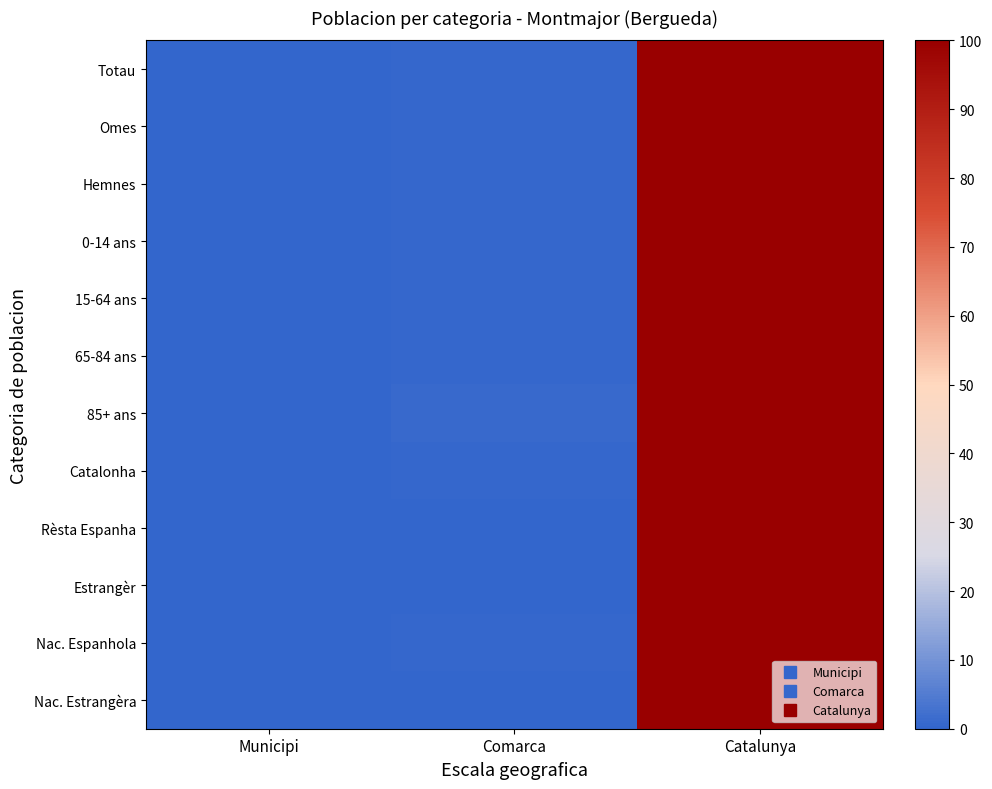

Rank the series by their maximum value, from lowest to highest.

Totau, Omes, Hemnes, 0-14 ans, 15-64 ans, 65-84 ans, 85+ ans, Catalonha, Rèsta Espanha, Estrangèr, Nac. Espanhola, Nac. Estrangèra